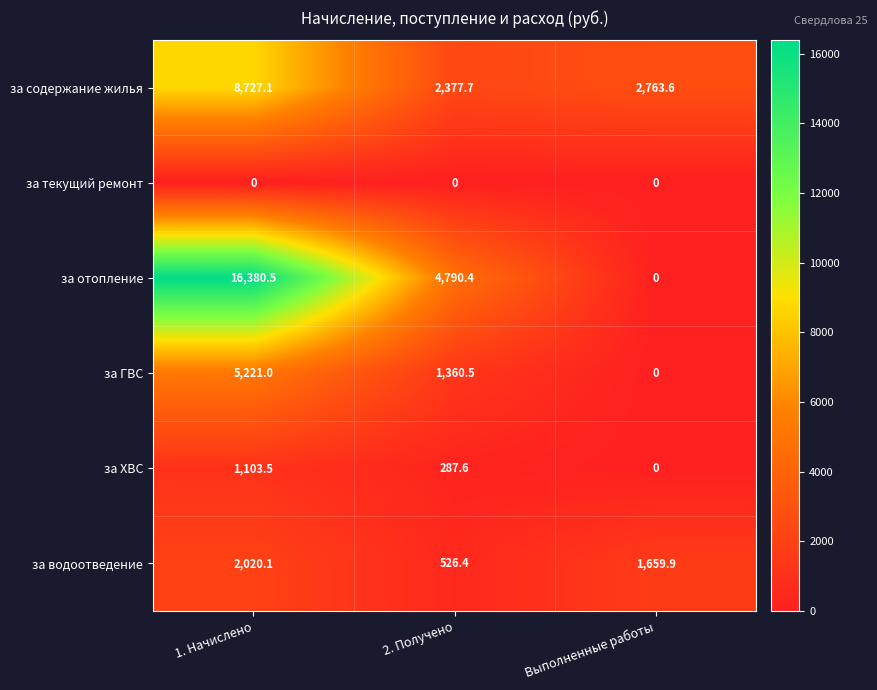

What is the difference between the highest and lowest values at 2. Получено?

4790.4